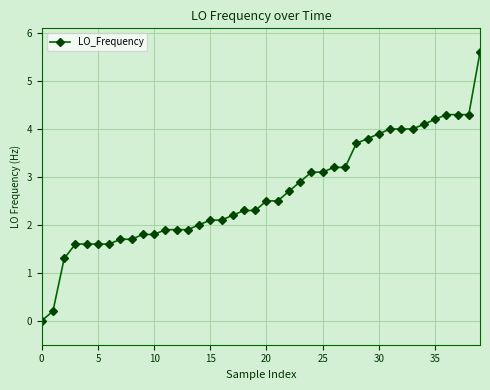

What is the difference between the maximum and second lowest values?

5.4